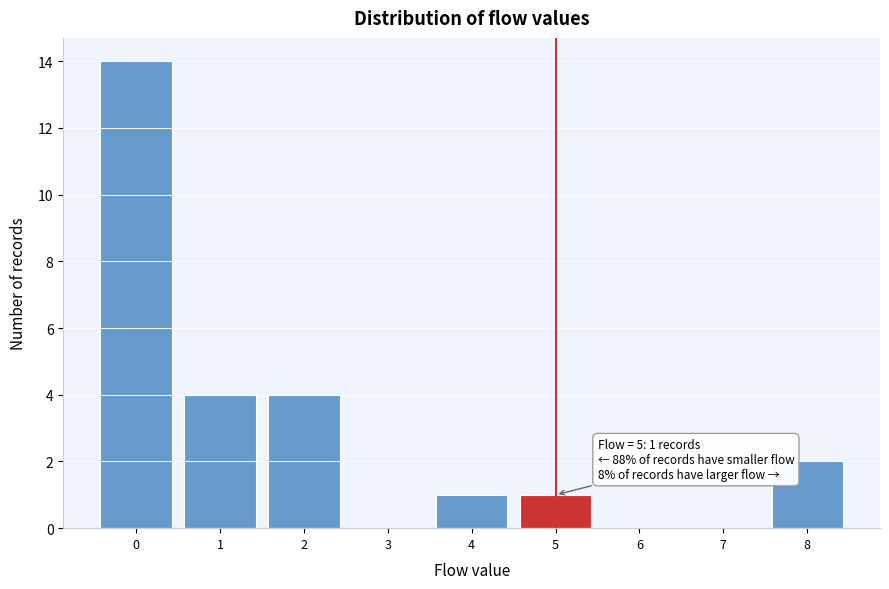

Which range on the x-axis has the tallest bar?

-0.5 to 0.5